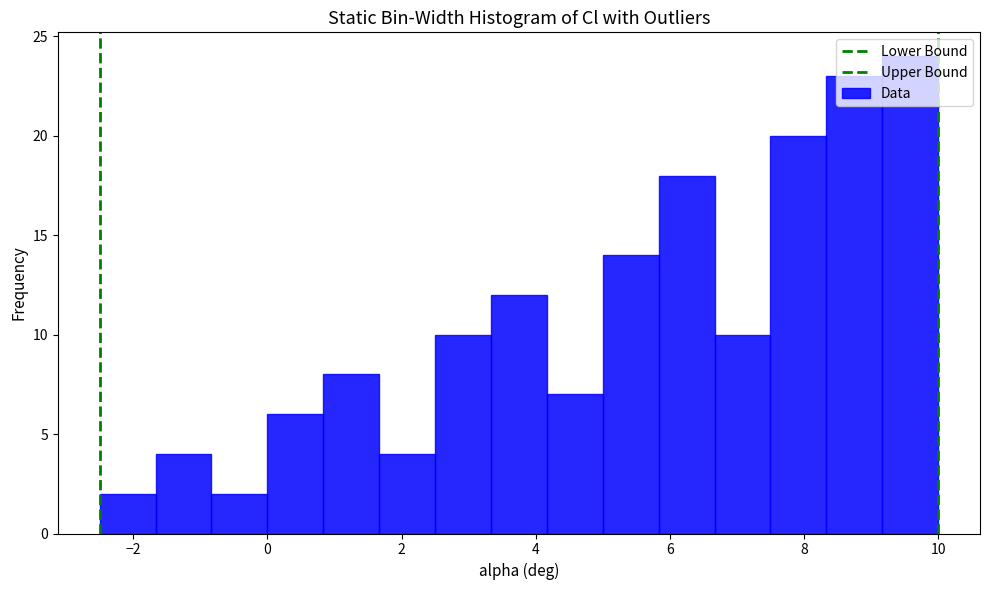

Reading left to right, list every bar in this chart as the range it spans on the x-axis followed by its height. Neither the bar edges nor the heights are printed on the chart, so give them approximately, as read against the axes.

-2.4 to -1.6: 2
-1.6 to -0.8: 4
-0.8 to 0.0: 2
0.0 to 0.8: 6
0.8 to 1.6: 8
1.6 to 2.6: 4
2.6 to 3.4: 10
3.4 to 4.2: 12
4.2 to 5.0: 7
5.0 to 5.8: 14
5.8 to 6.6: 18
6.6 to 7.6: 10
7.6 to 8.4: 20
8.4 to 9.2: 23
9.2 to 10.0: 24